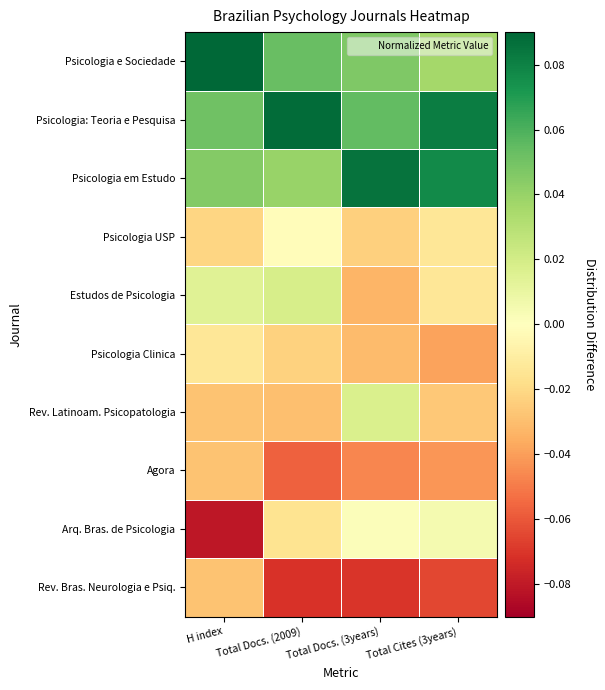

Which has a higher value, Total Docs. (3years) or H index?

H index